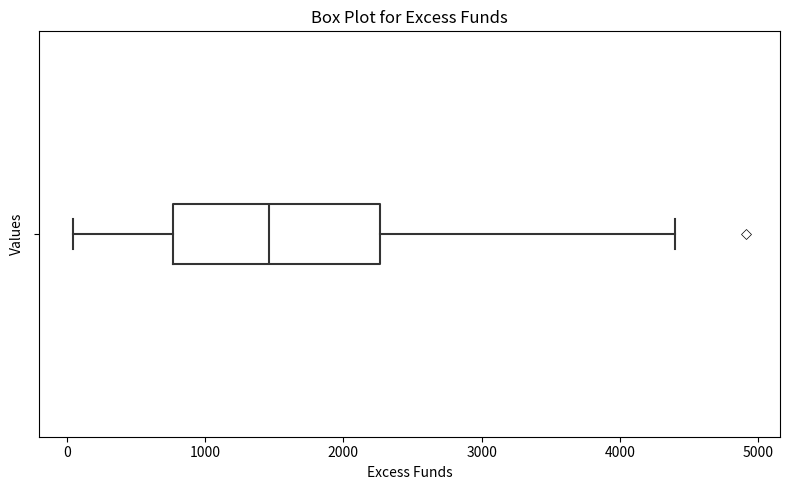

Read this box plot against the x-axis: the position of the median line, the range covered by the box, and the ends of both whiskers. The values are not printed on the chart, so give them approximately, as read against the axis.

median 1500, box 800 to 2300, whiskers 0 to 4400